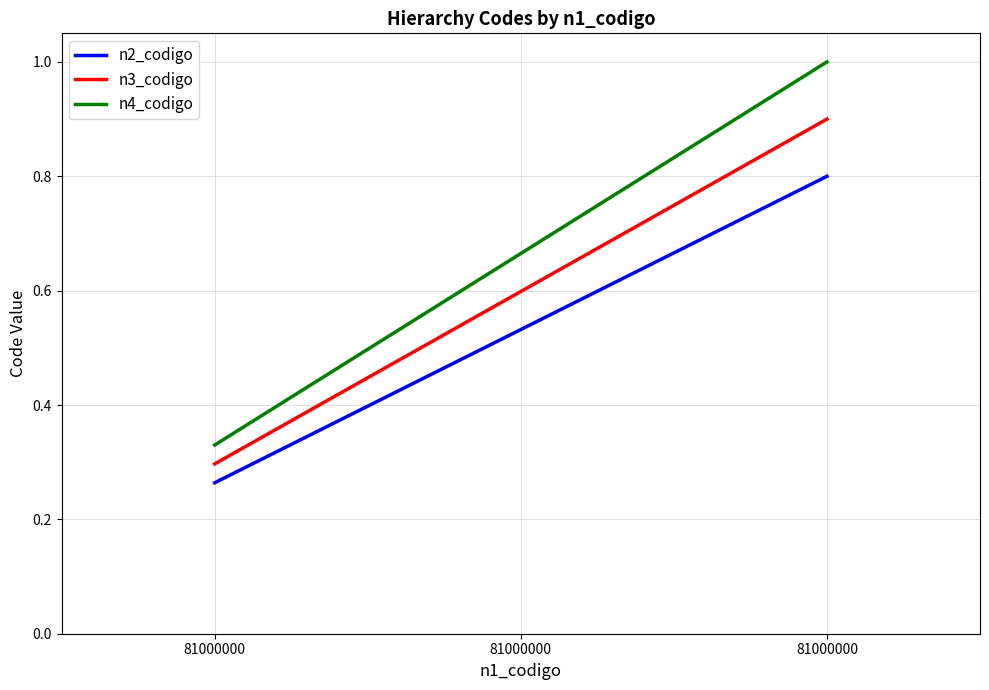

What is the average value of the n3_codigo series?

0.6